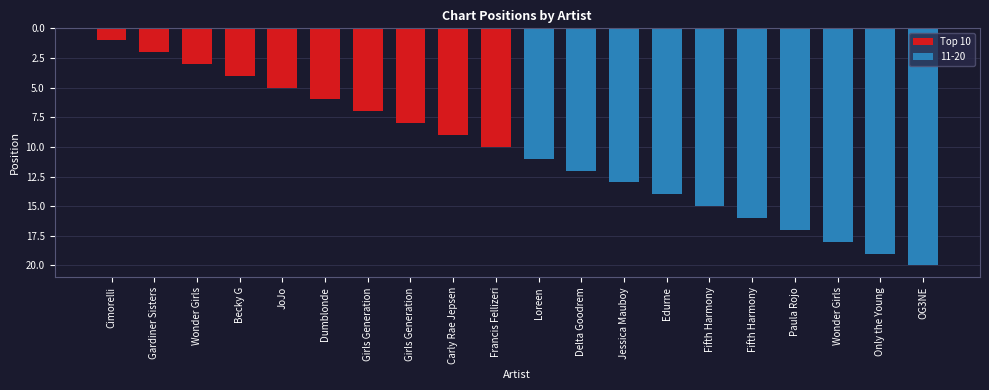

What is the ratio of the value at Gardiner Sisters to the value at Girls Generation?

0.3